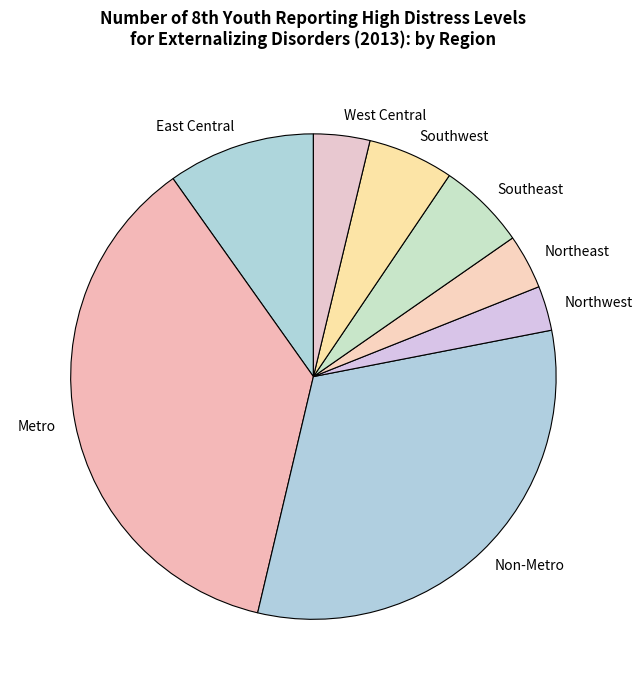

Between Southwest and Northwest, which is larger?

Southwest